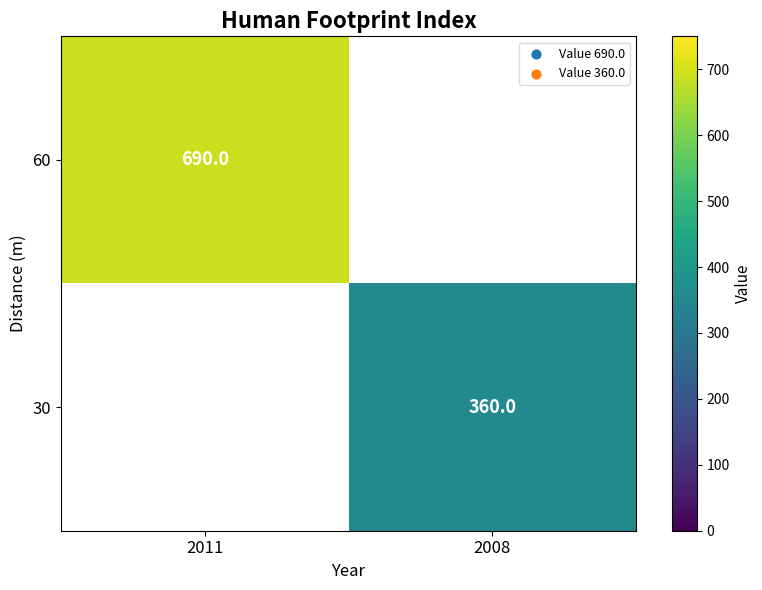

The value of 60 at 2011 is 1114. True or false?

False